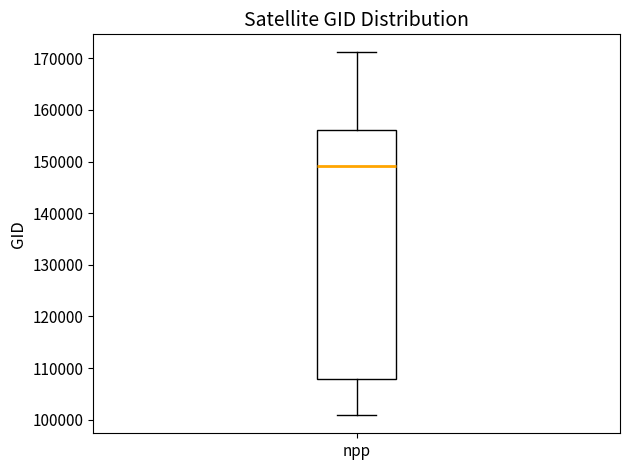

Where does the upper whisker of the box for npp end on the y-axis? The values are not printed on the chart, so give them approximately, as read against the axis.

171000